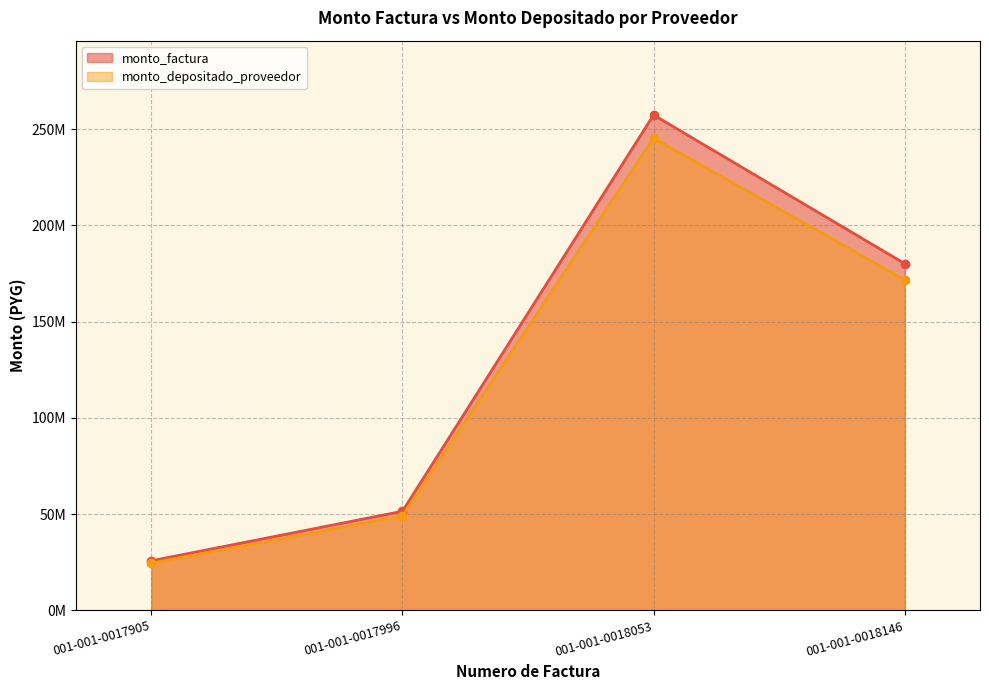

How many categories are shown in the chart?

4